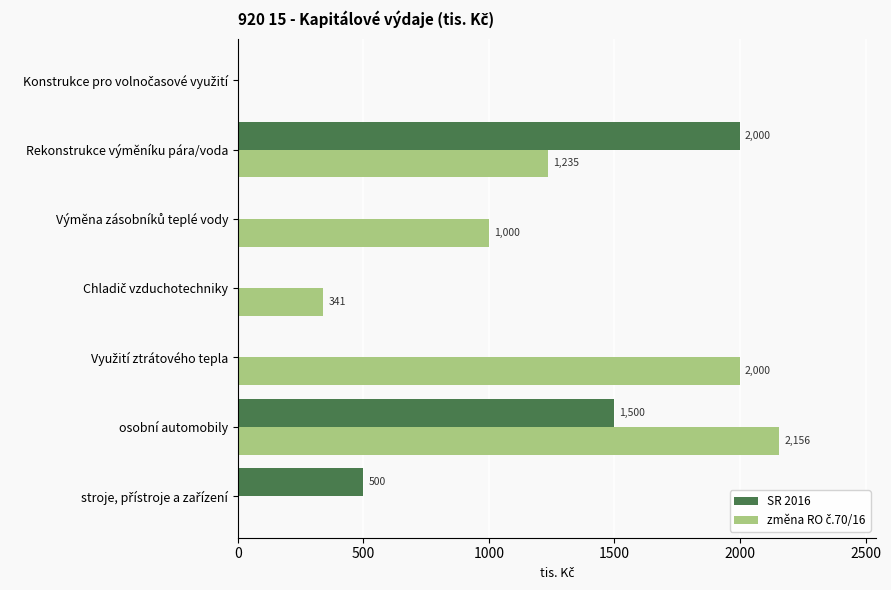

Is it true that SR 2016 equals 818.2 at osobní automobily?

False